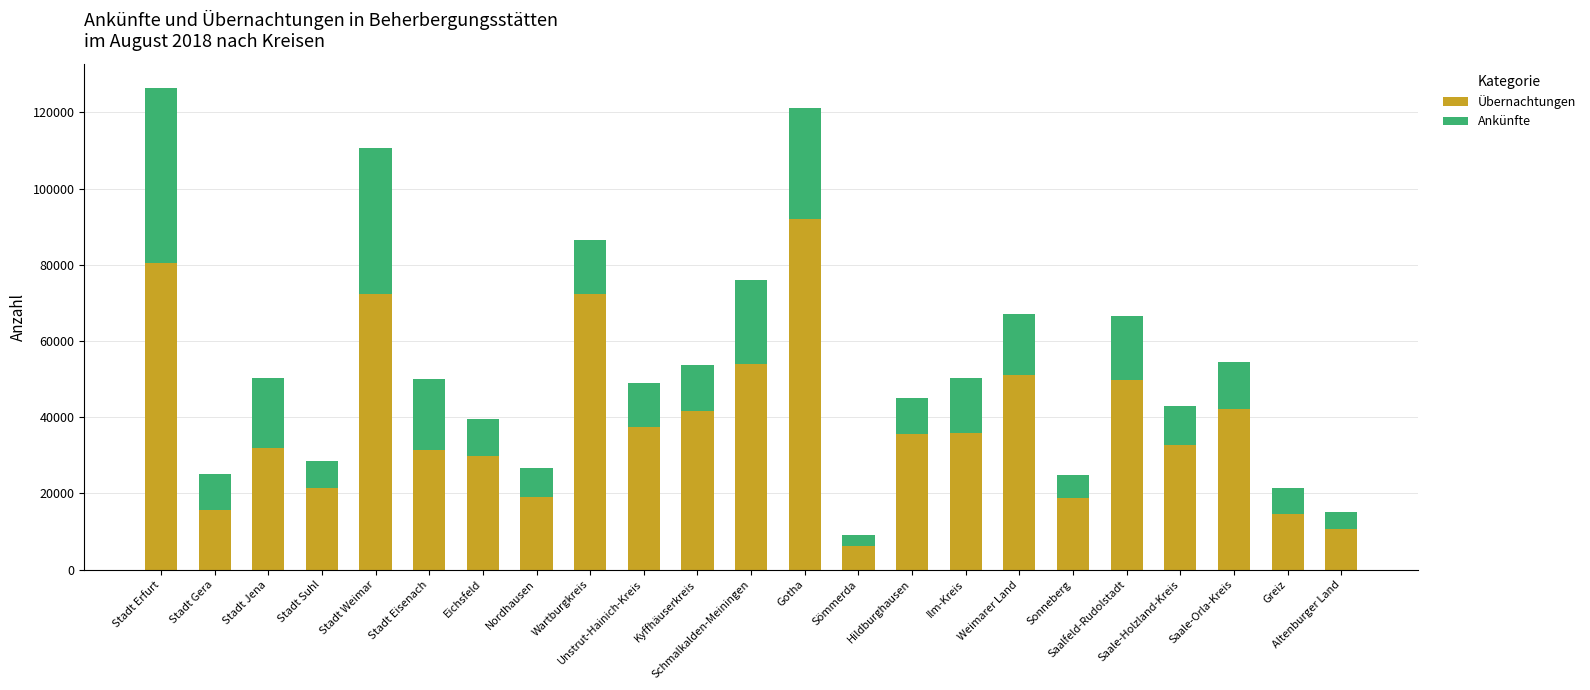

What is the difference between the second highest and minimum values in the Übernachtungen series?

74264